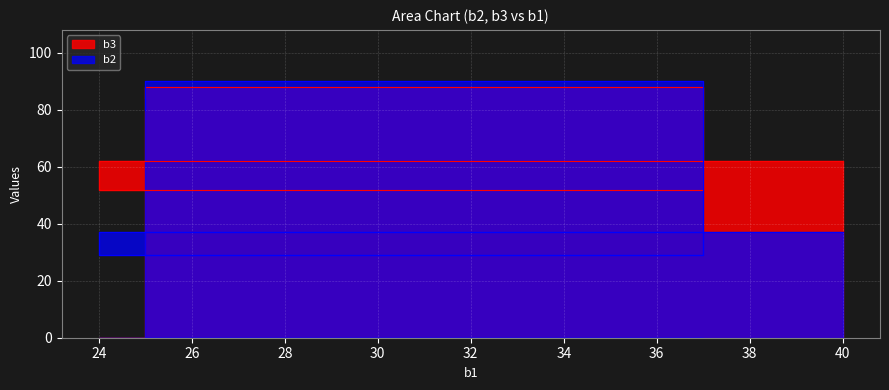

Is the value of b3 at 25 greater than the value of b2 at 40?

Yes